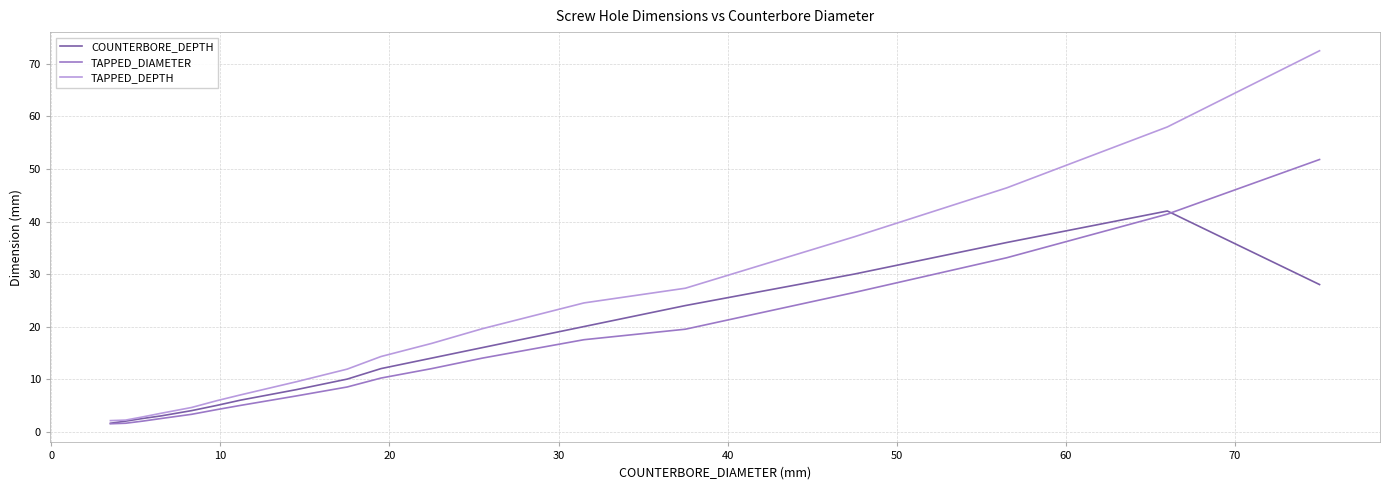

What is the difference between the maximum and second lowest values in the TAPPED_DEPTH series?

70.3